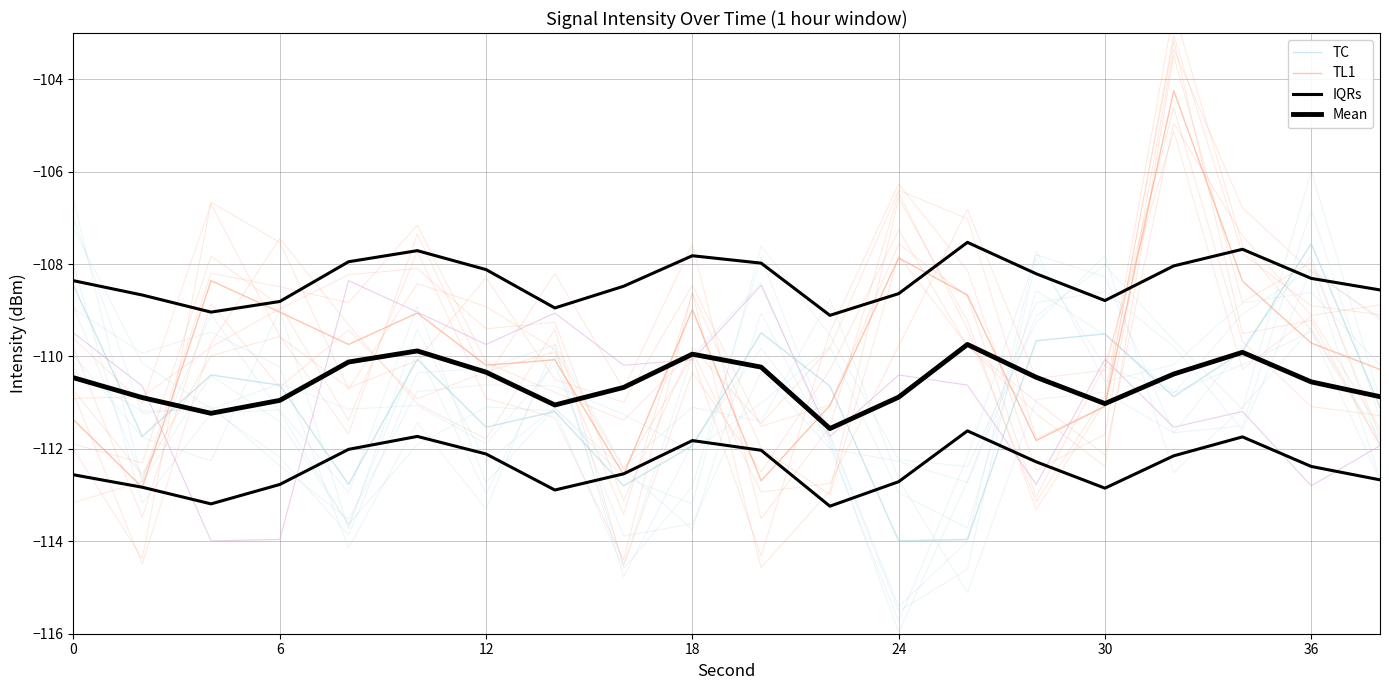

What is the average value of the TC series?

-110.9